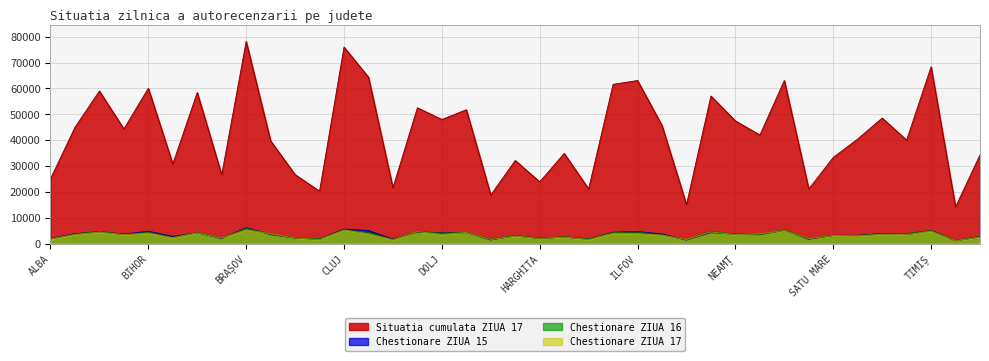

What are all the series names shown in the legend?

Situatia cumulata ZIUA 17, Chestionare ZIUA 15, Chestionare ZIUA 16, Chestionare ZIUA 17